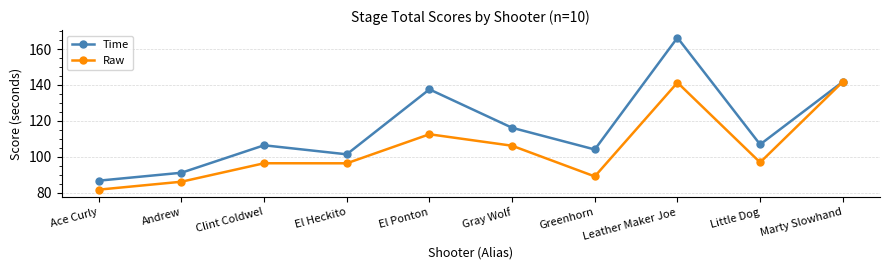

Which series has the widest spread of values?

Time